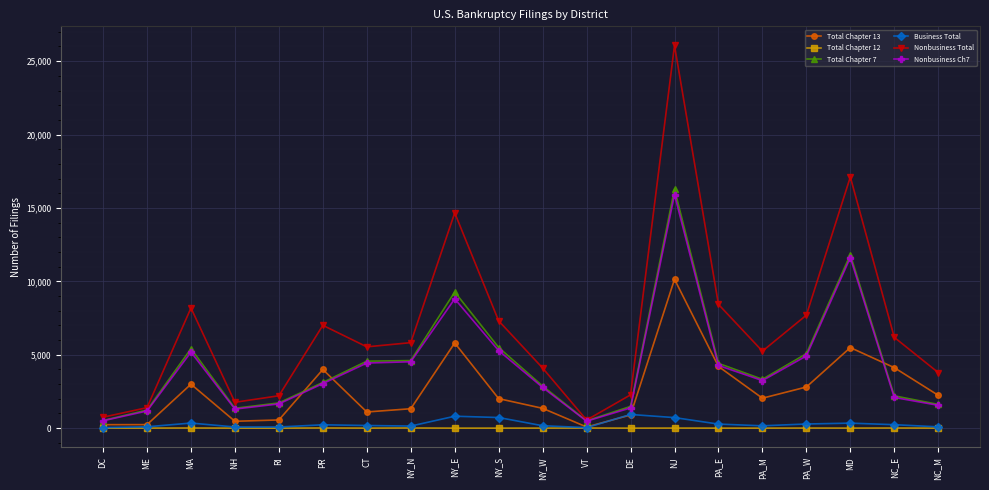

The Total Chapter 12 series shows 0 at RI. True or false?

True